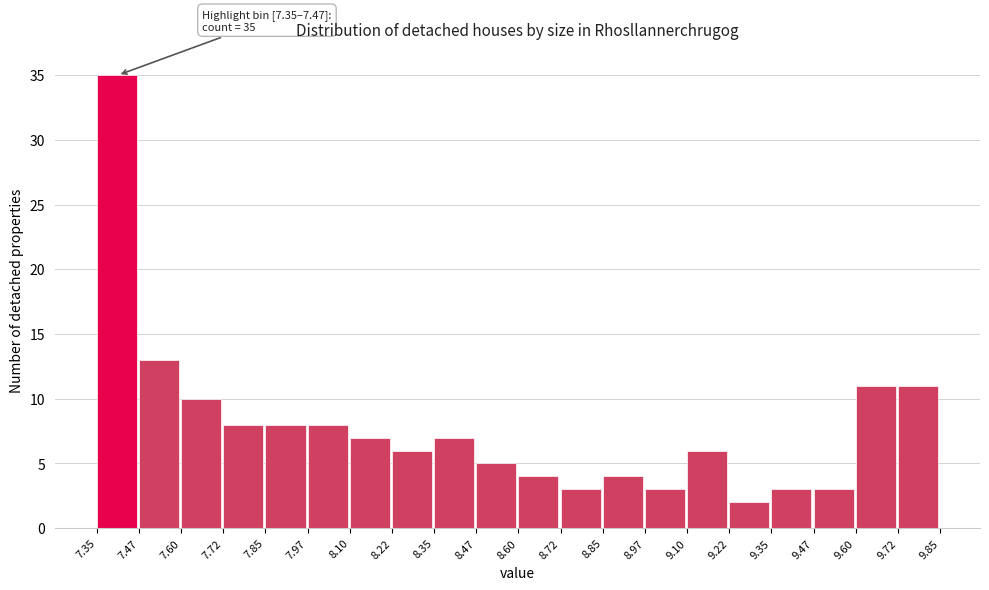

Which range on the x-axis has the tallest bar?

7.35 to 7.47